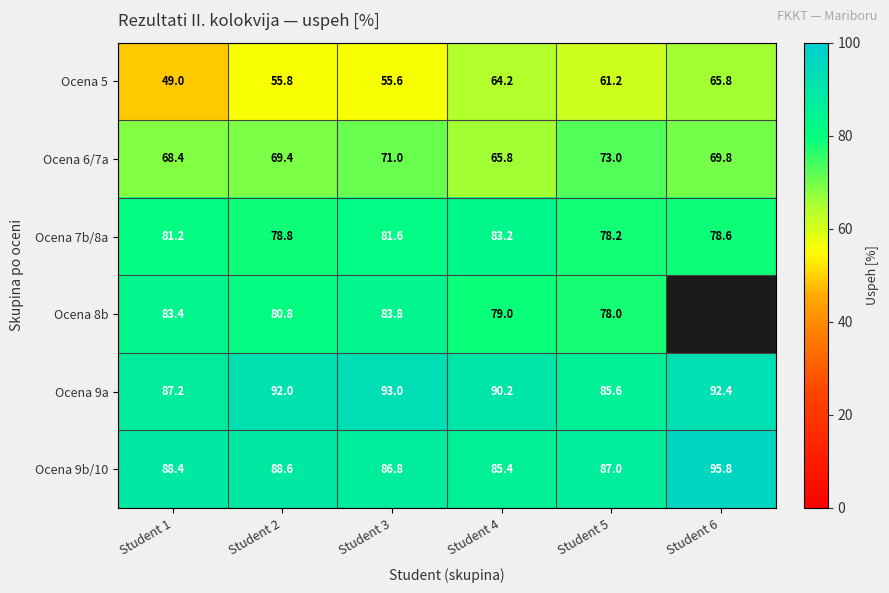

What is the difference between the maximum and minimum values in the Ocena 6/7a series?

7.2